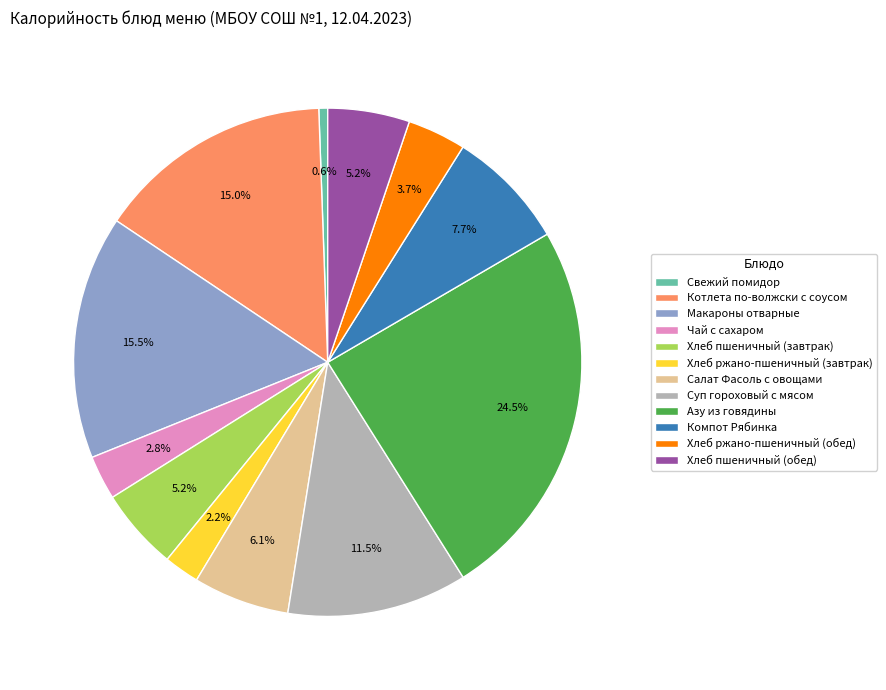

To the nearest percent, what is the difference between the largest and smallest slice percentages?

24%